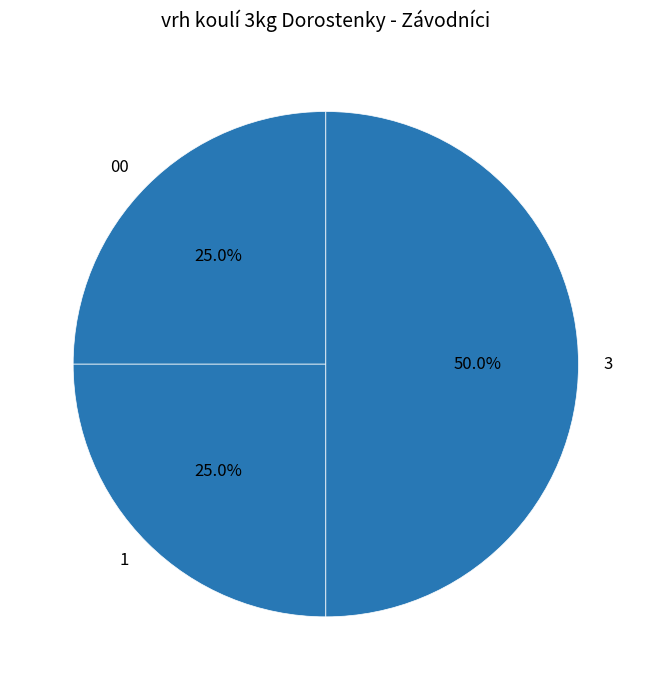

Is 1 the majority of the pie?

No